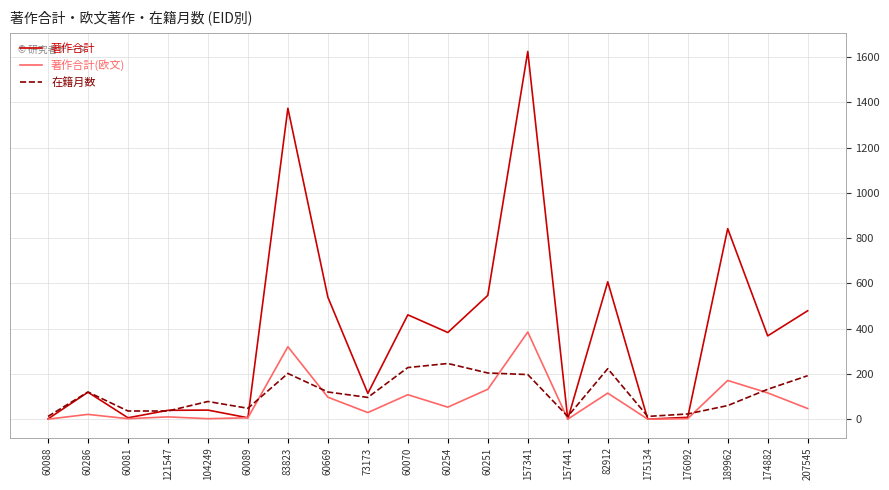

At which category does the chart reach its peak across all series?

157341